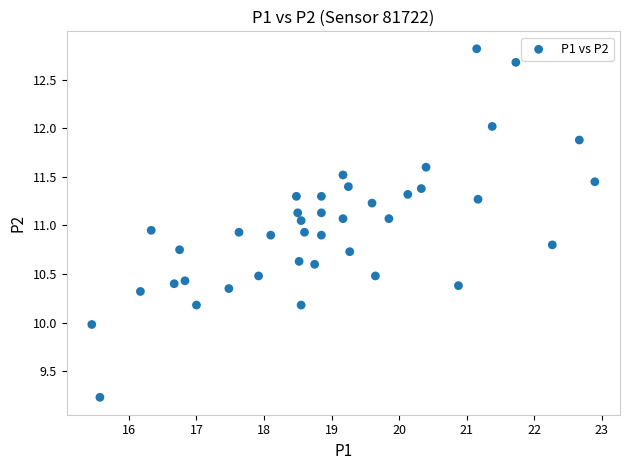

What is the range of Y values (max minus min)?

3.6